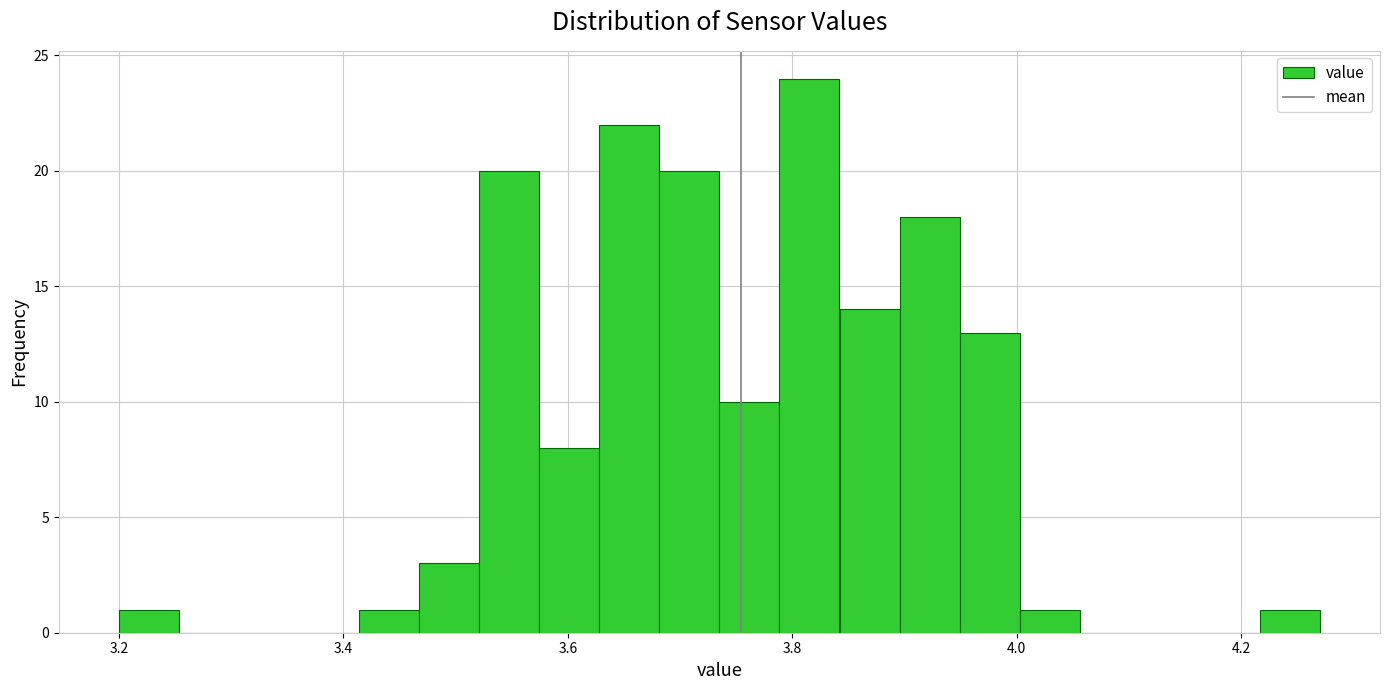

Read against the x-axis, roughly where is the centre of the tallest bar?

3.82